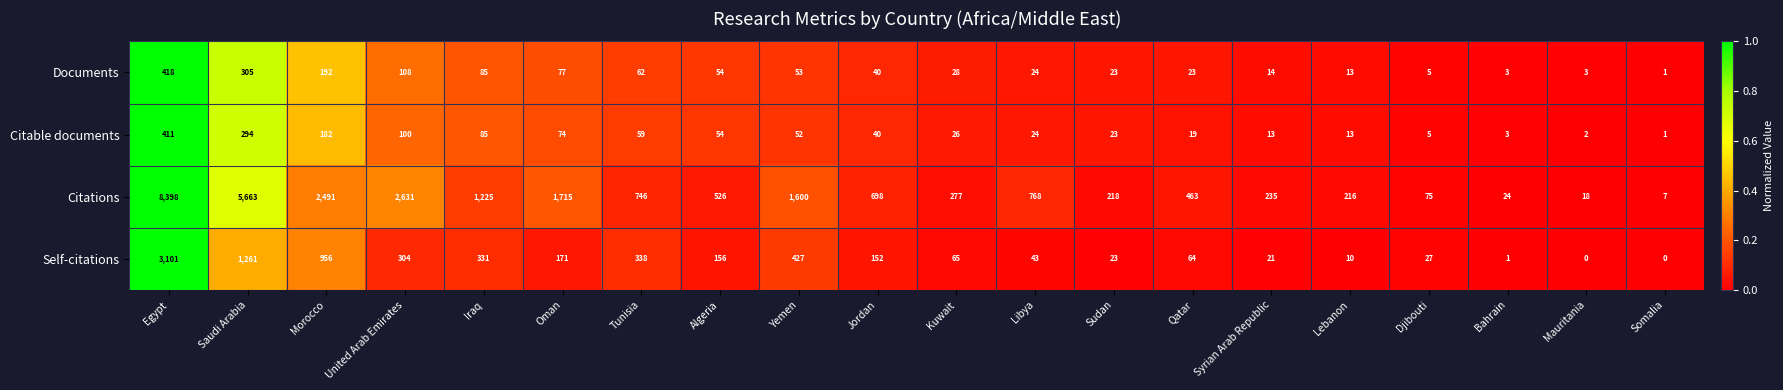

What is the difference between the maximum and second lowest values in the Documents series?

415